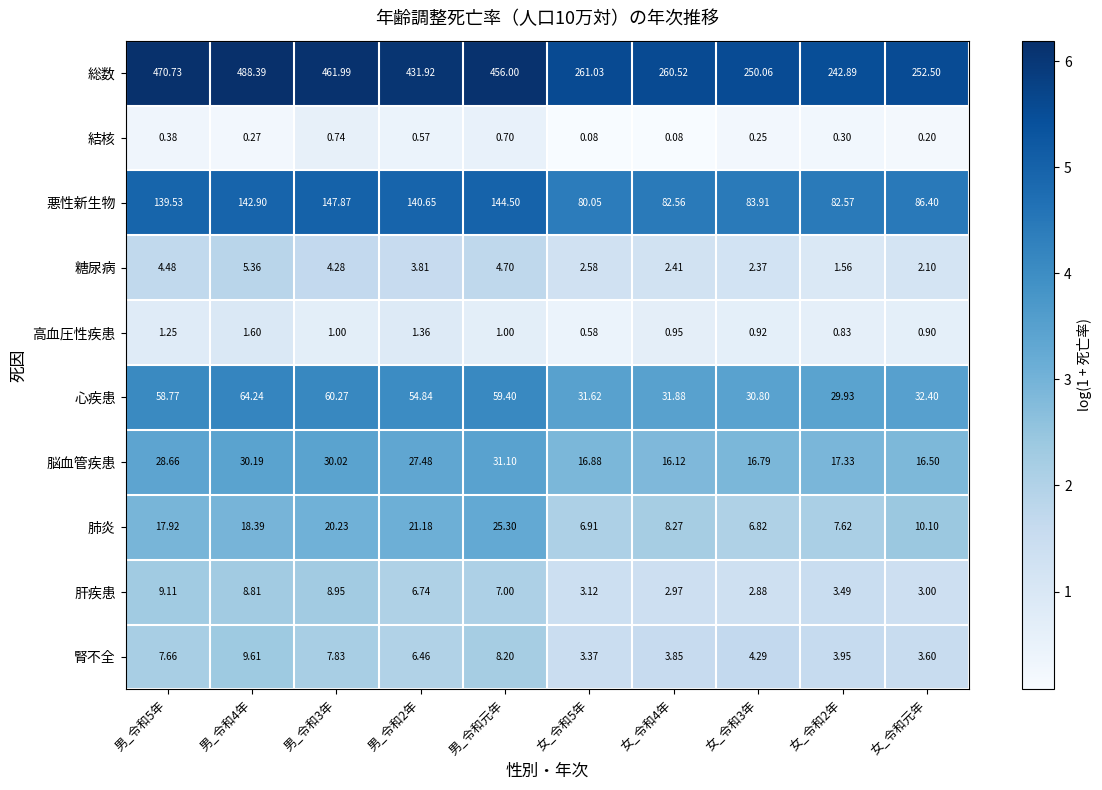

Rank the series by their maximum value, from highest to lowest.

総数, 悪性新生物, 心疾患, 脳血管疾患, 肺炎, 腎不全, 肝疾患, 糖尿病, 高血圧性疾患, 結核